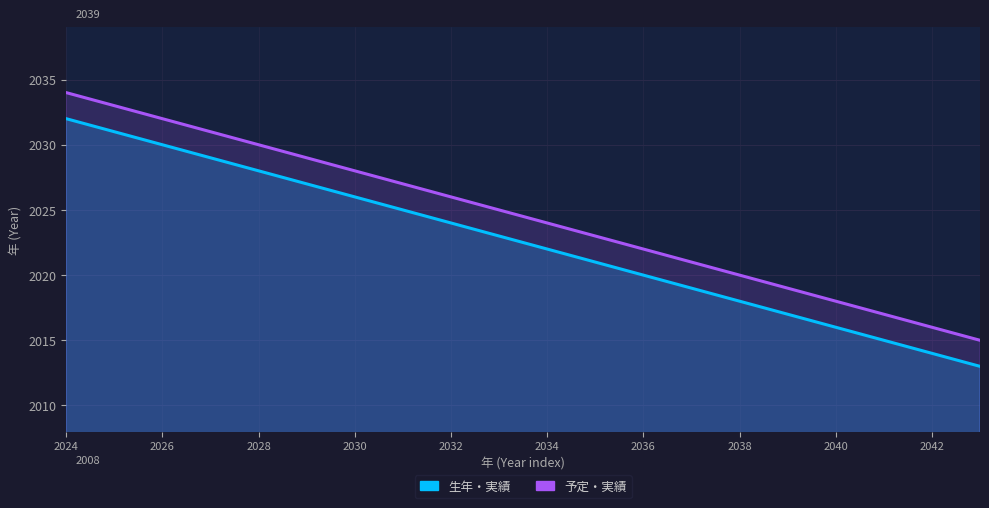

Reading left to right, what are all the values shown in this chart?

生年・実績: 2032	2031	2030	2029	2028	2027	2026	2025	2024	2023	2022	2021	2020	2019	2018	2017	2016	2015	2014	2013
予定・実績: 2034	2033	2032	2031	2030	2029	2028	2027	2026	2025	2024	2023	2022	2021	2020	2019	2018	2017	2016	2015